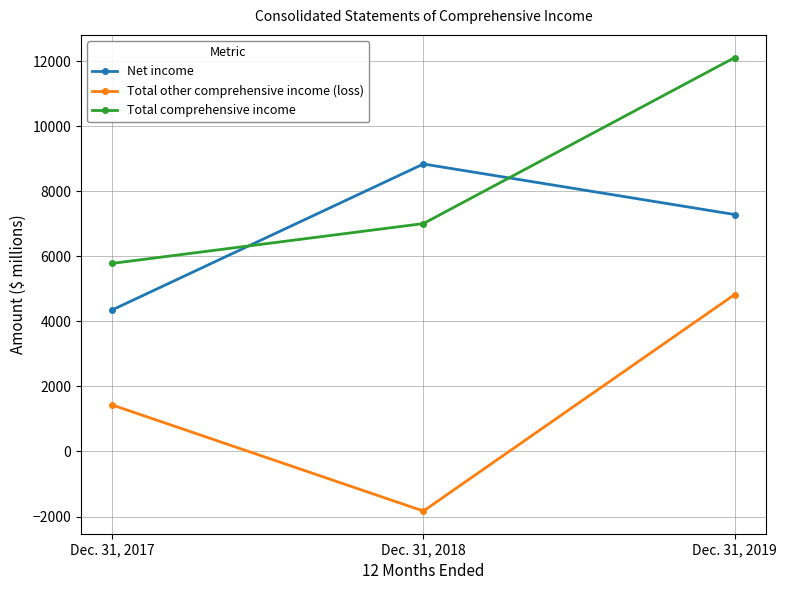

What is the average value of the Net income series?

6822